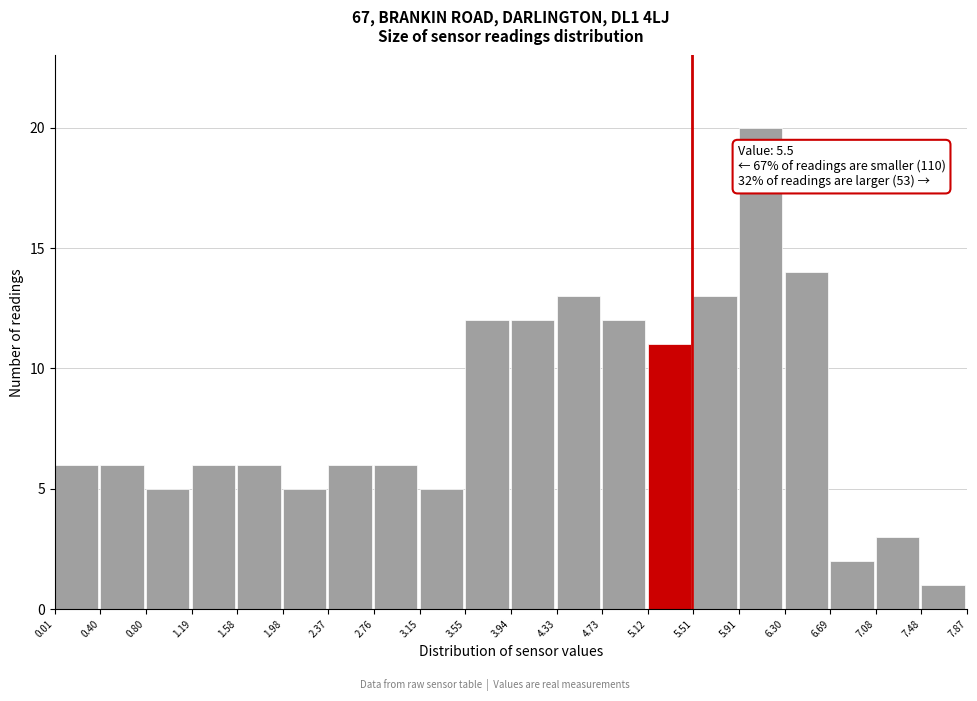

Over which range of the x-axis is the bar tallest?

5.91 to 6.30